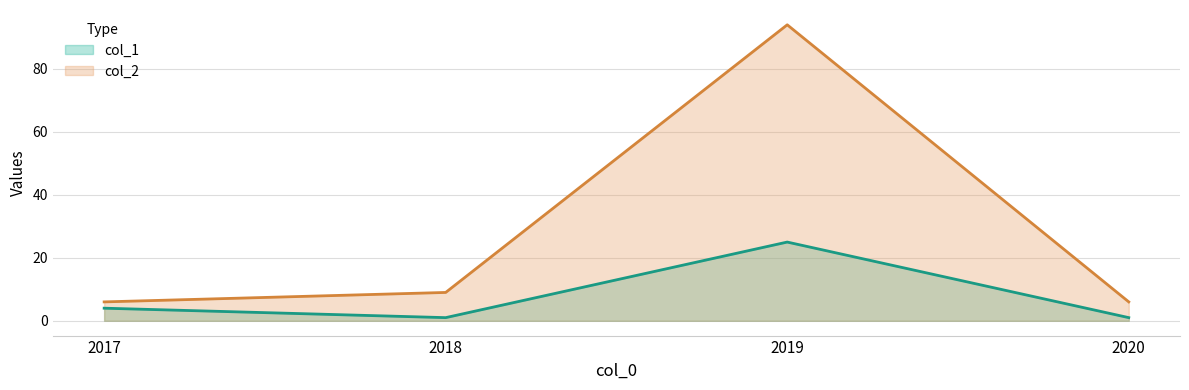

In col_1, how many points are higher than both neighbors (excluding endpoints)?

1